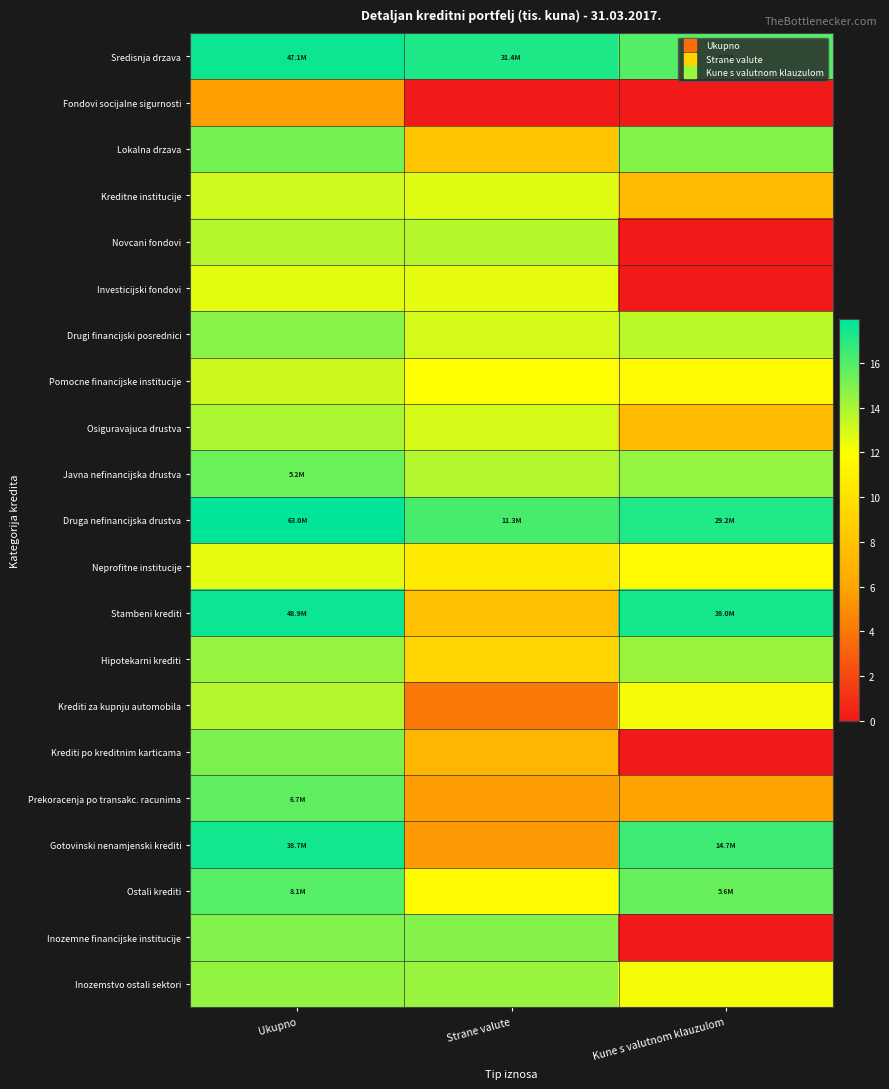

At which category does the chart reach its peak across all series?

Ukupno